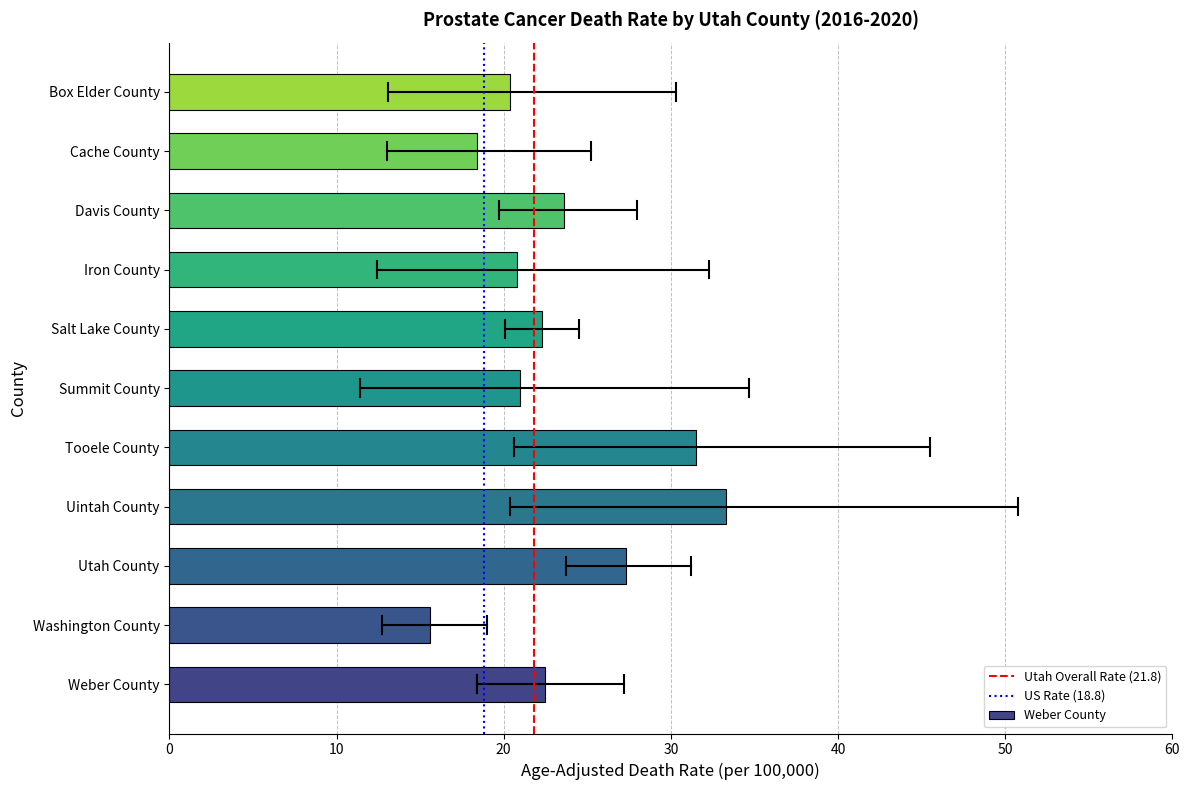

The Utah Overall Rate (21.8) series shows 0 at 0. True or false?

True